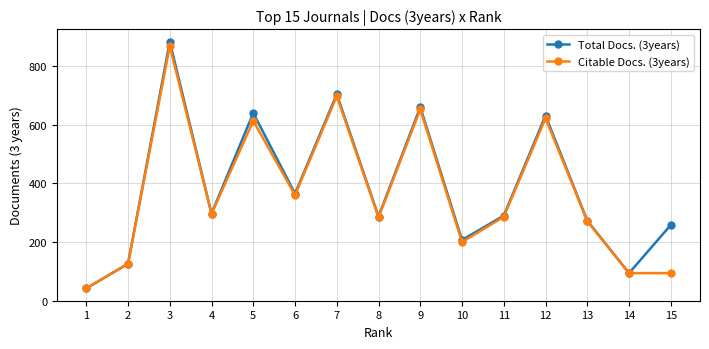

What is the value of the Total Docs. (3years) point at the 10th from the left?

207